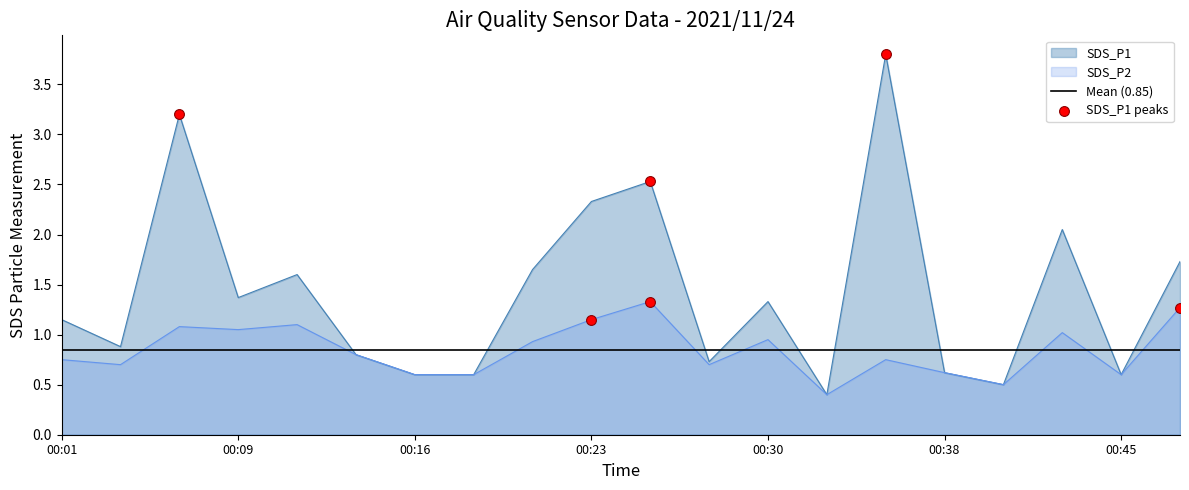

What is the total value across all series at 00:33?

0.8